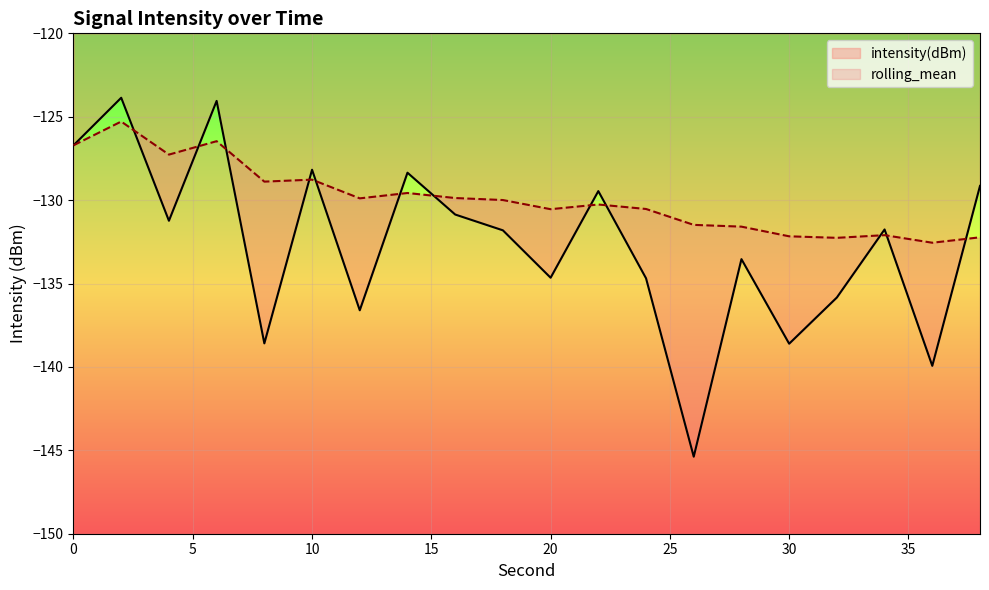

What is the sum of all rolling_mean values?

-2598.5